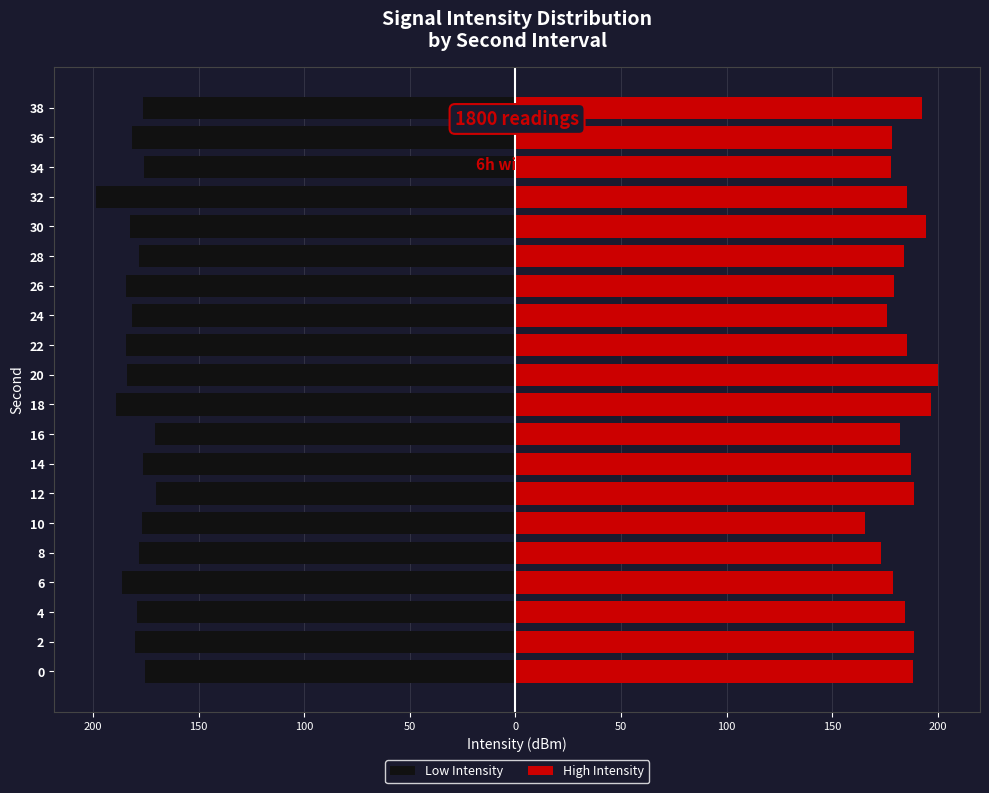

What is the difference between the highest and lowest values at 6?

365.0